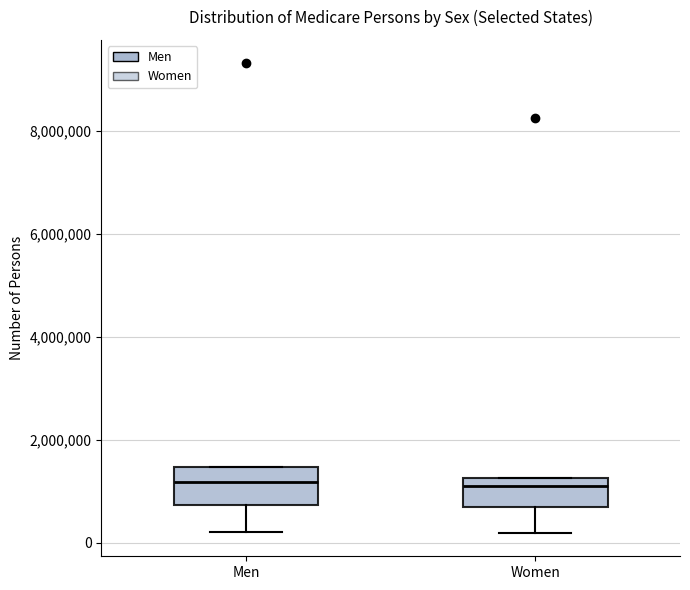

Reading left to right, read every box against the y-axis: the position of its median line, the range the box covers, and the ends of its whiskers. The values are not printed on the chart, so give them approximately, as read against the axis.

Men: median 1200000, box 800000 to 1400000, whiskers 200000 to 1400000
Women: median 1200000 (just below the box's upper edge), box 600000 to 1200000, whiskers 200000 to 1200000